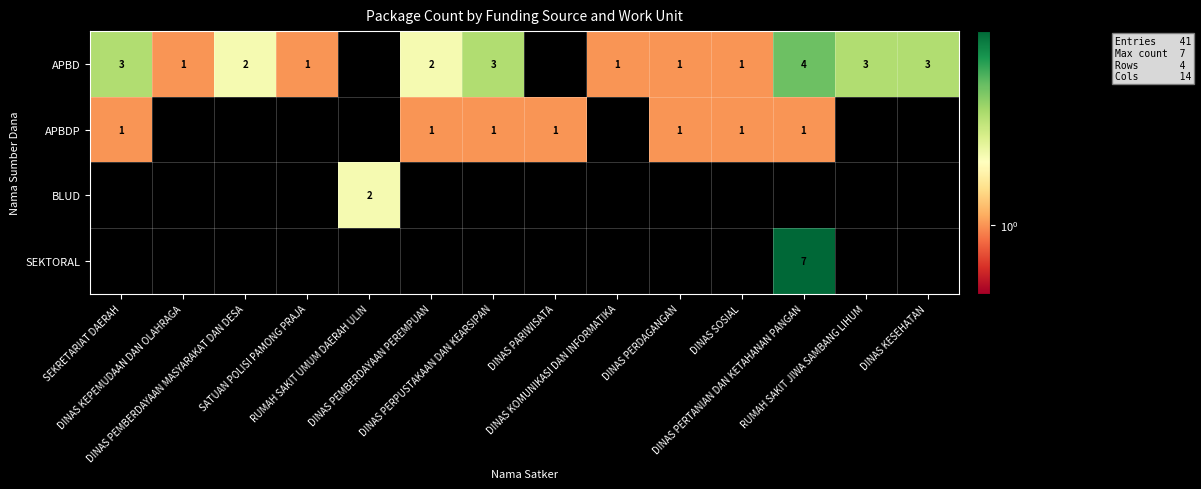

How many distinct data groups are displayed?

4